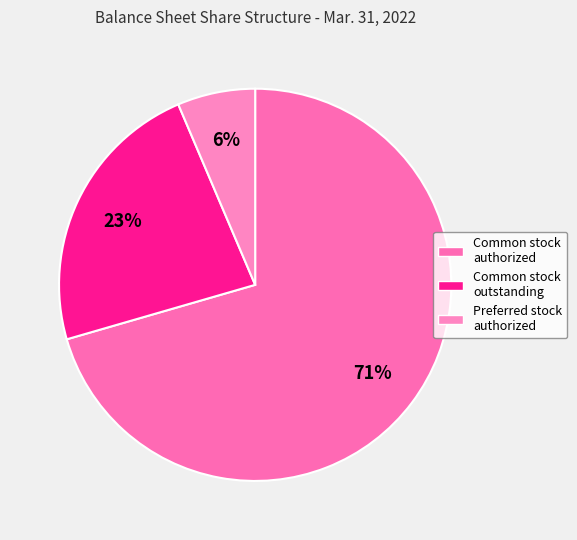

Count the number of slices in the pie.

3